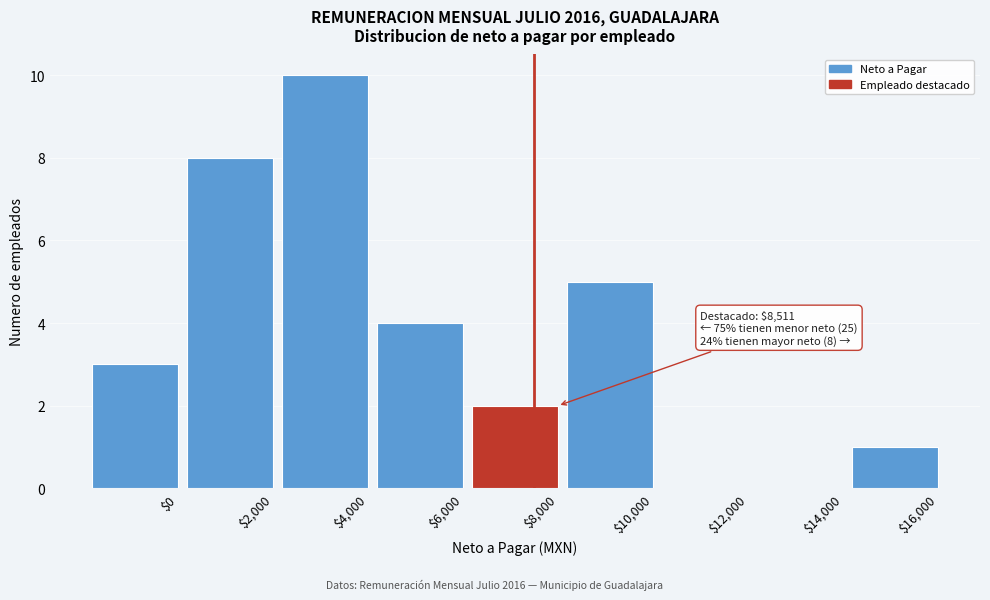

True or false: the data shows 1 at $6,000.

False